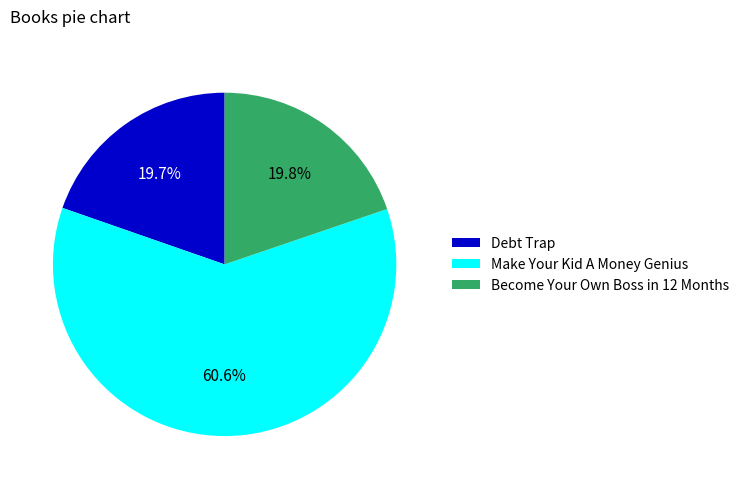

Approximately how many times larger is the value at Debt Trap compared to Become Your Own Boss in 12 Months?

1.0